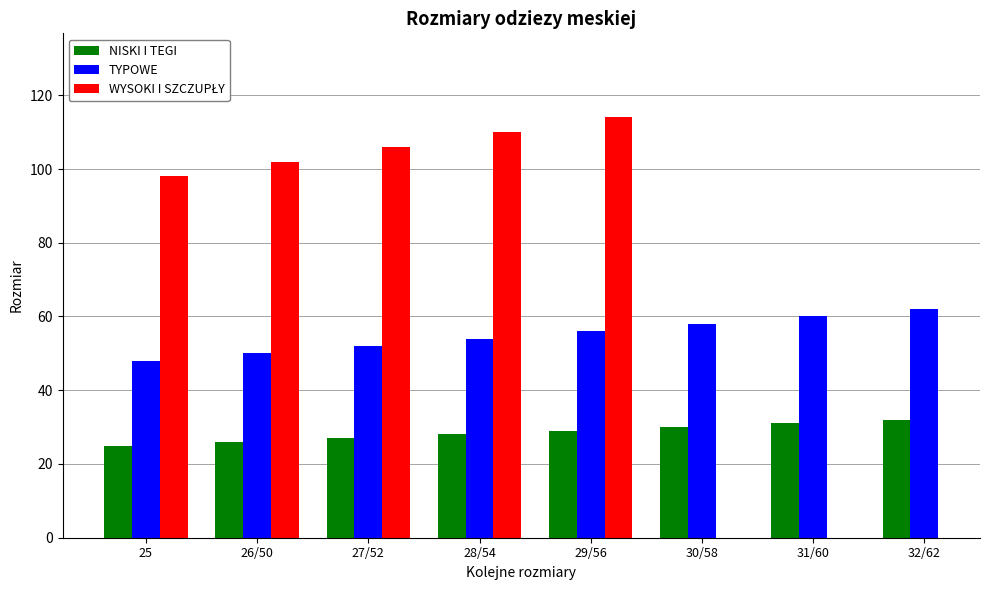

Which series changed the most between 28/54 and 31/60?

TYPOWE